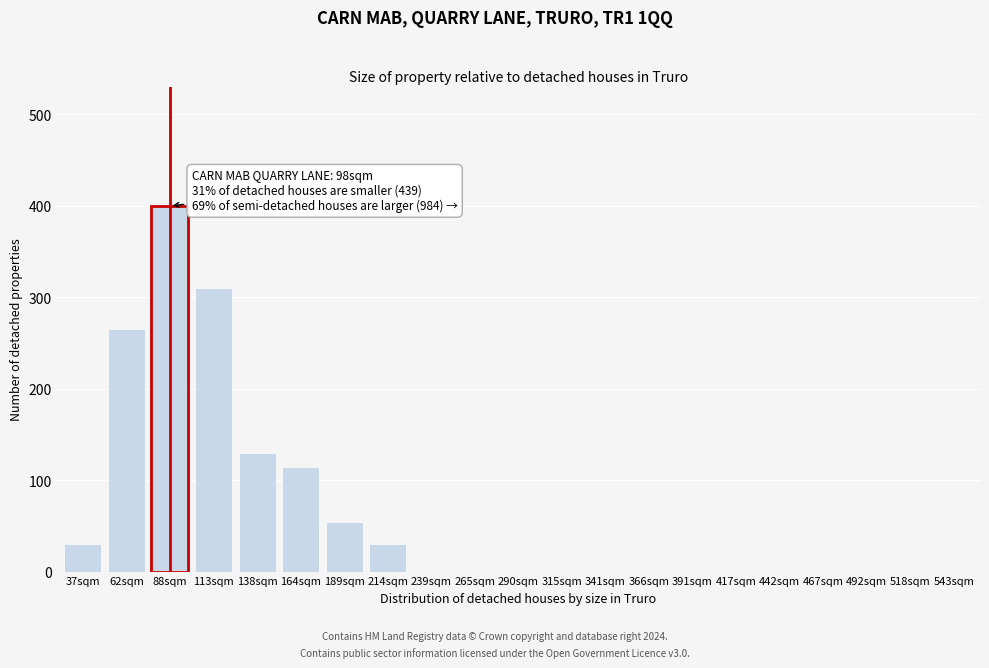

Reading left to right, transcribe all the data shown in this chart.

37sqm=30	62sqm=265	88sqm=400	113sqm=310	138sqm=130	164sqm=115	189sqm=55	214sqm=30	239sqm=0	265sqm=0	290sqm=0	315sqm=0	341sqm=0	366sqm=0	391sqm=0	417sqm=0	442sqm=0	467sqm=0	492sqm=0	518sqm=0	543sqm=0